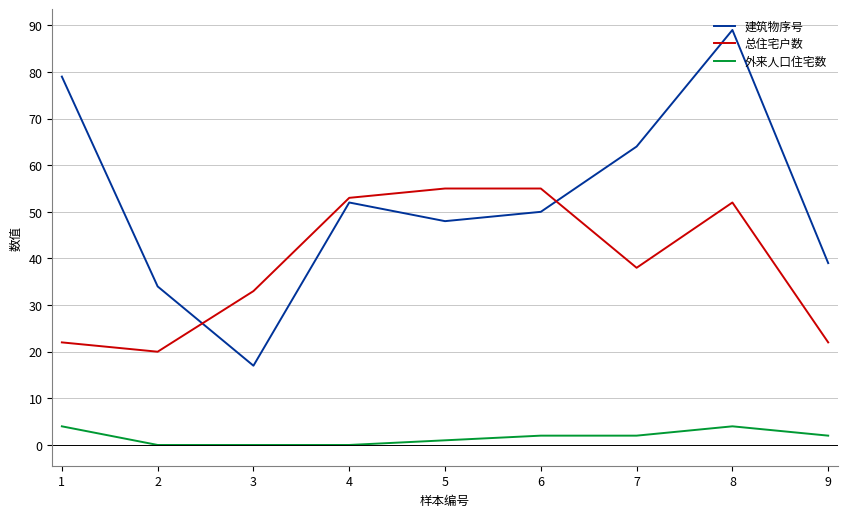

List the labels in order of 建筑物序号 value, smallest first.

3, 2, 9, 5, 6, 4, 7, 1, 8